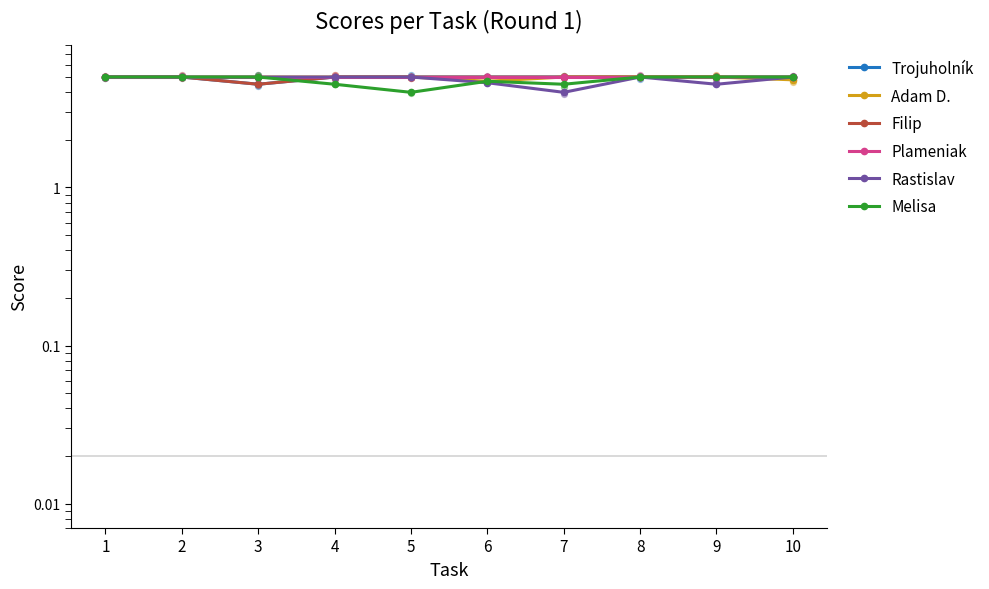

Which series has the largest total across all categories?

Plameniak